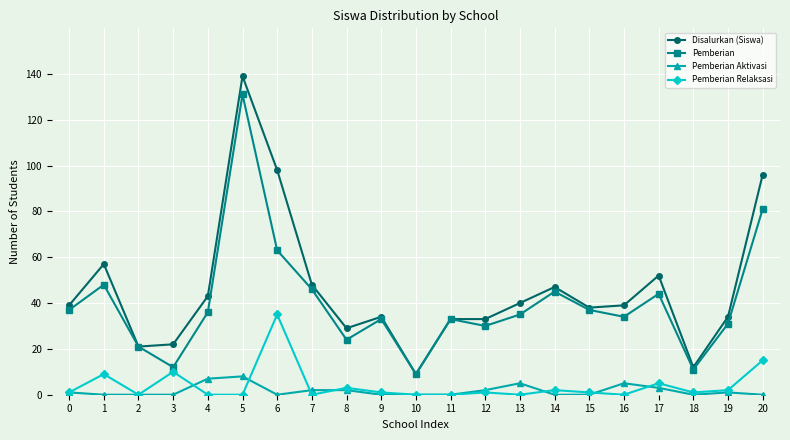

At which label is Disalurkan (Siswa) closest to 74?

1